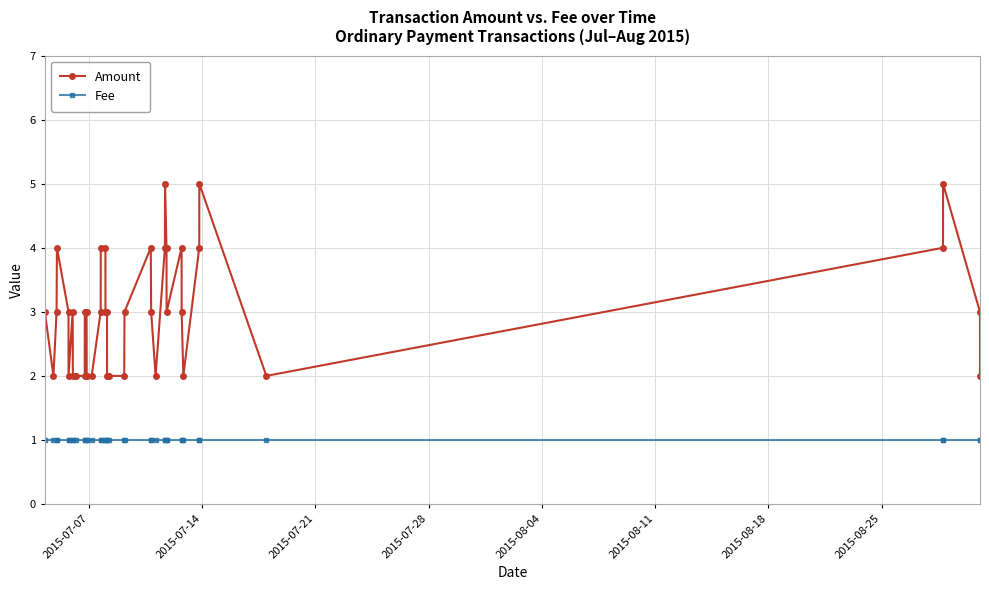

What is the difference between the maximum and minimum values in the Amount series?

3